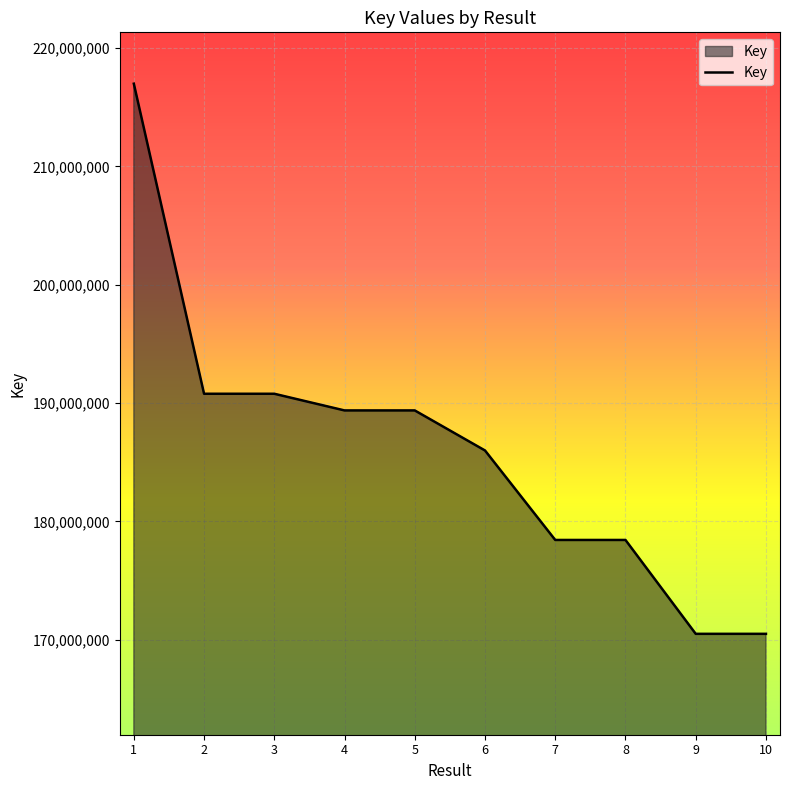

What is the change in value from 5 to 10?

-18875880